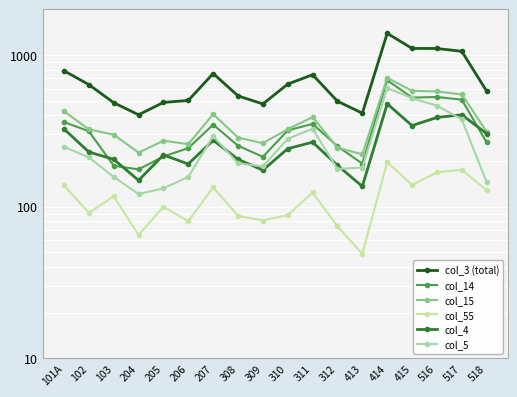

Between 415 and 204, which is larger?

415